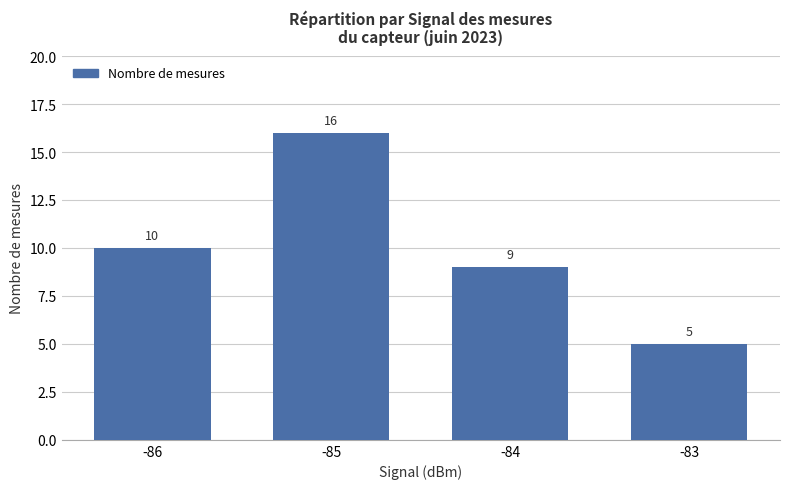

What is the difference between the maximum and minimum values?

11